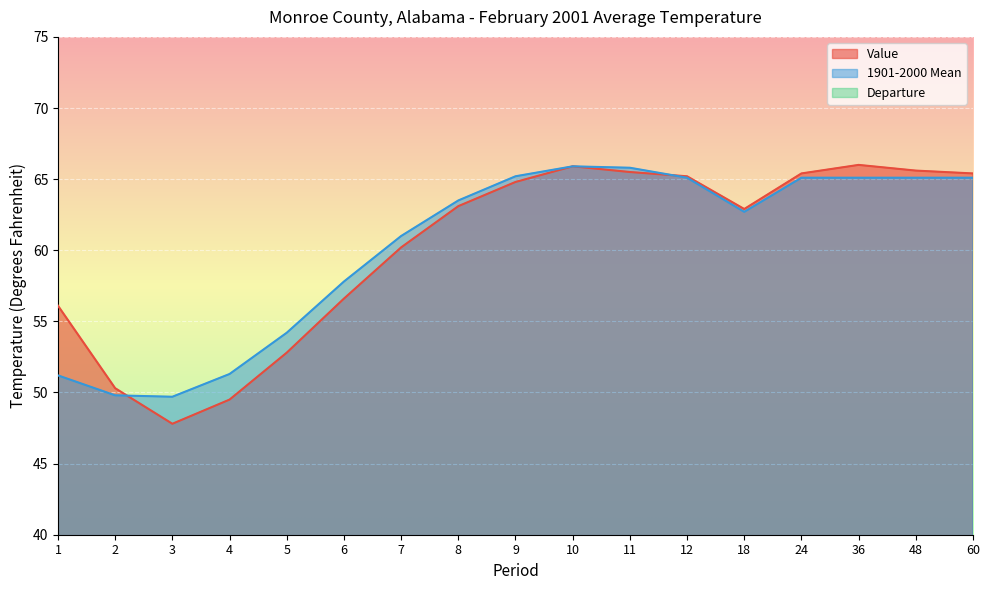

List the series in order of their peak value, lowest first.

Departure, 1901-2000 Mean, Value